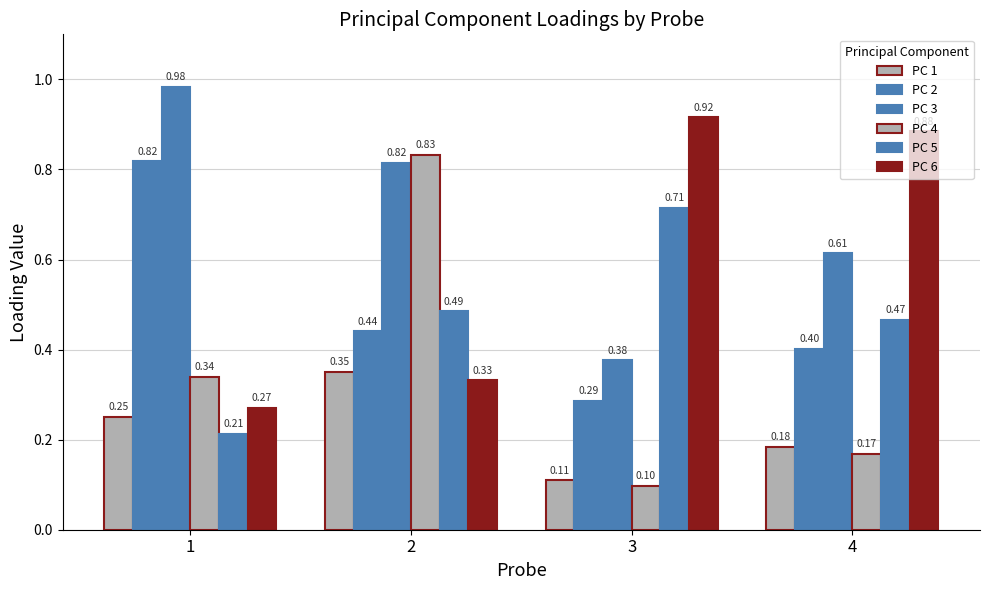

The PC 6 series shows 0.1 at 1. True or false?

False